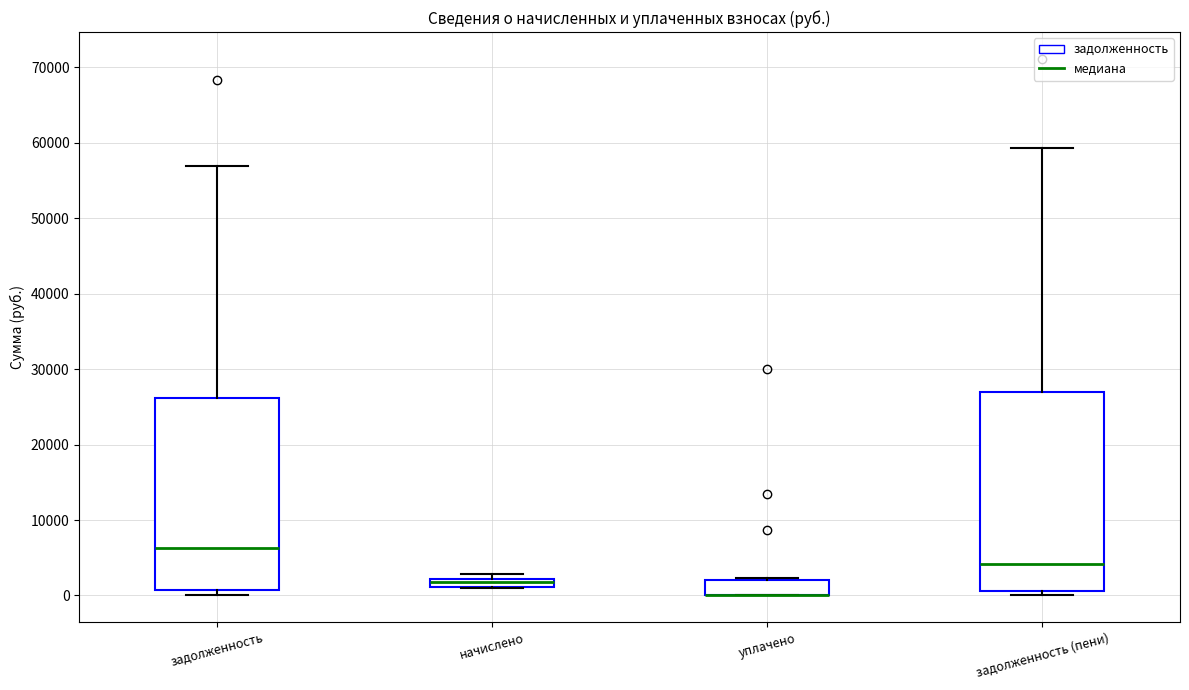

Where is the lower edge of the box for уплачено on the y-axis? The values are not printed on the chart, so give them approximately, as read against the axis.

0